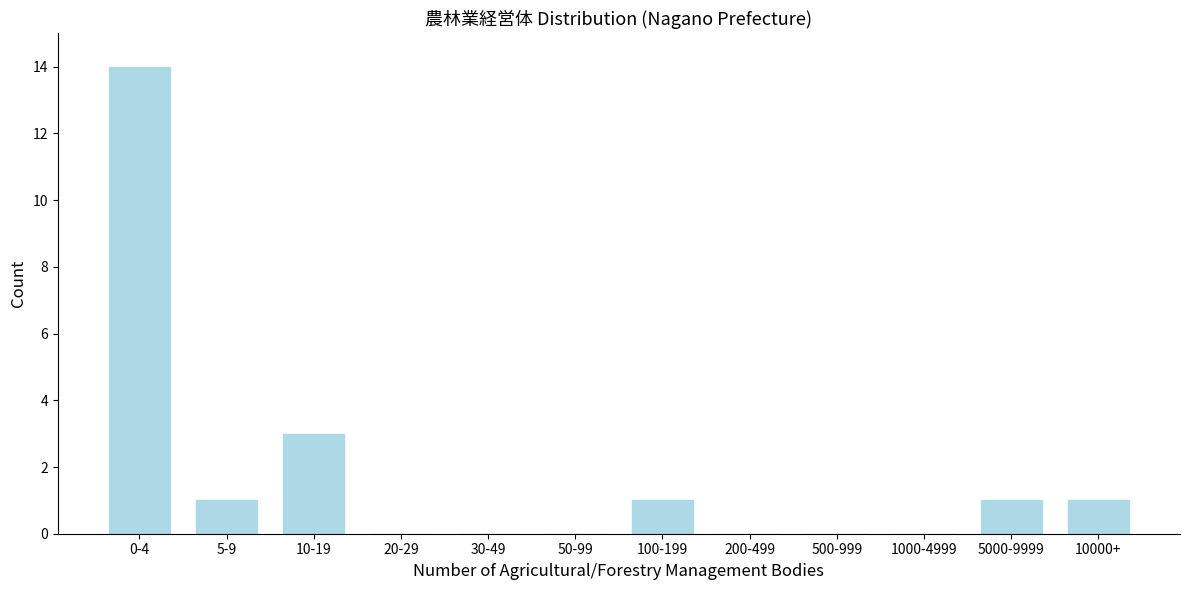

Reading left to right, what are all the values shown in this chart?

0-4=14	5-9=1	10-19=3	20-29=0	30-49=0	50-99=0	100-199=1	200-499=0	500-999=0	1000-4999=0	5000-9999=1	10000+=1